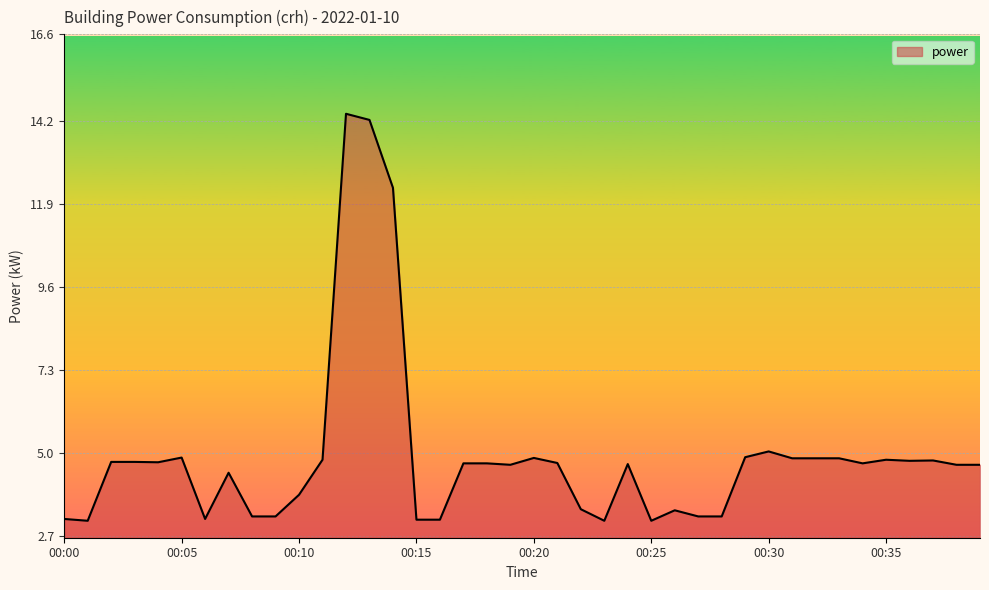

What is the minimum value shown in the chart?

3.1